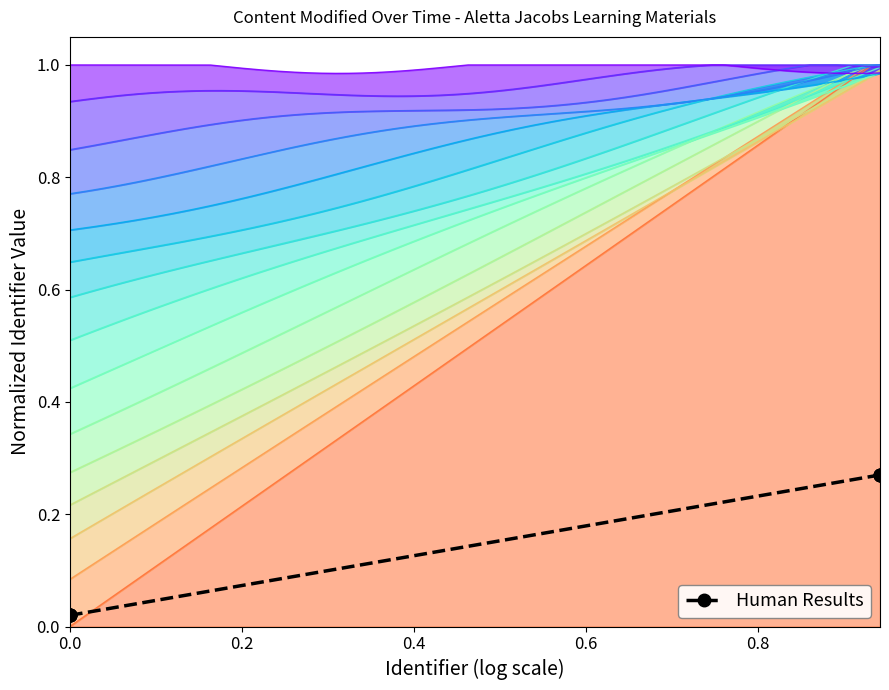

True or false: the data has more than 2 interior local peaks.

False